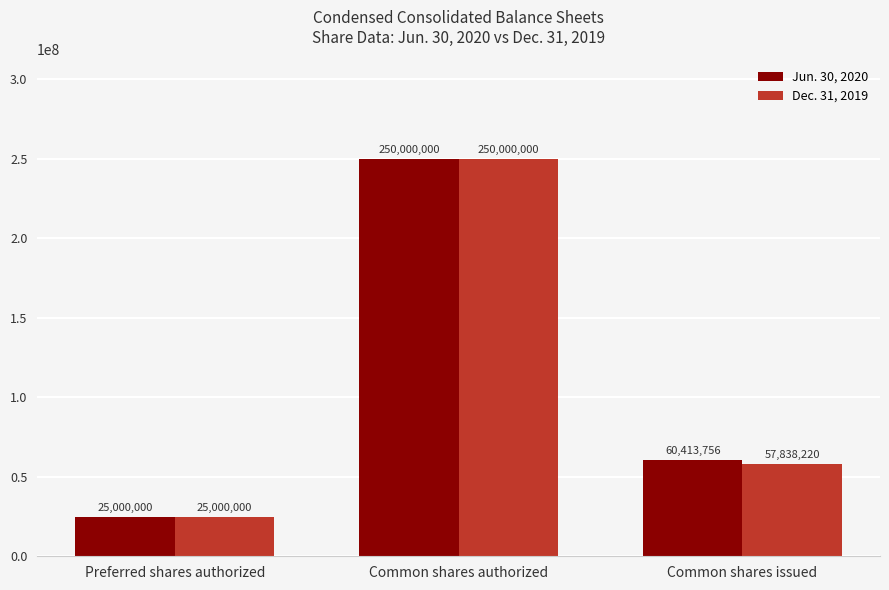

At which category does the chart reach its peak across all series?

Common shares authorized